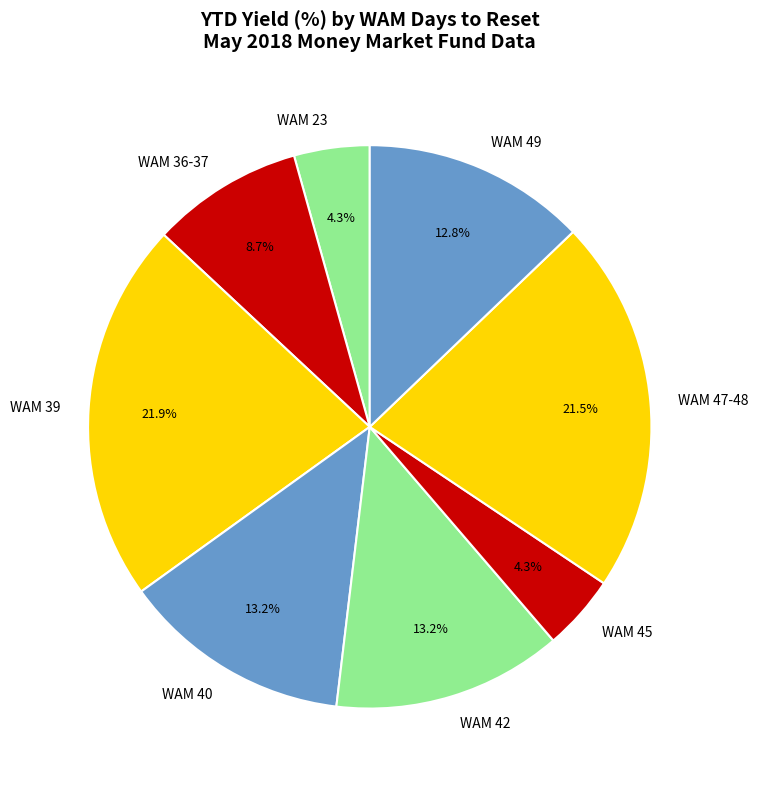

Combined, do WAM 23 and WAM 36-37 account for over 50%?

No